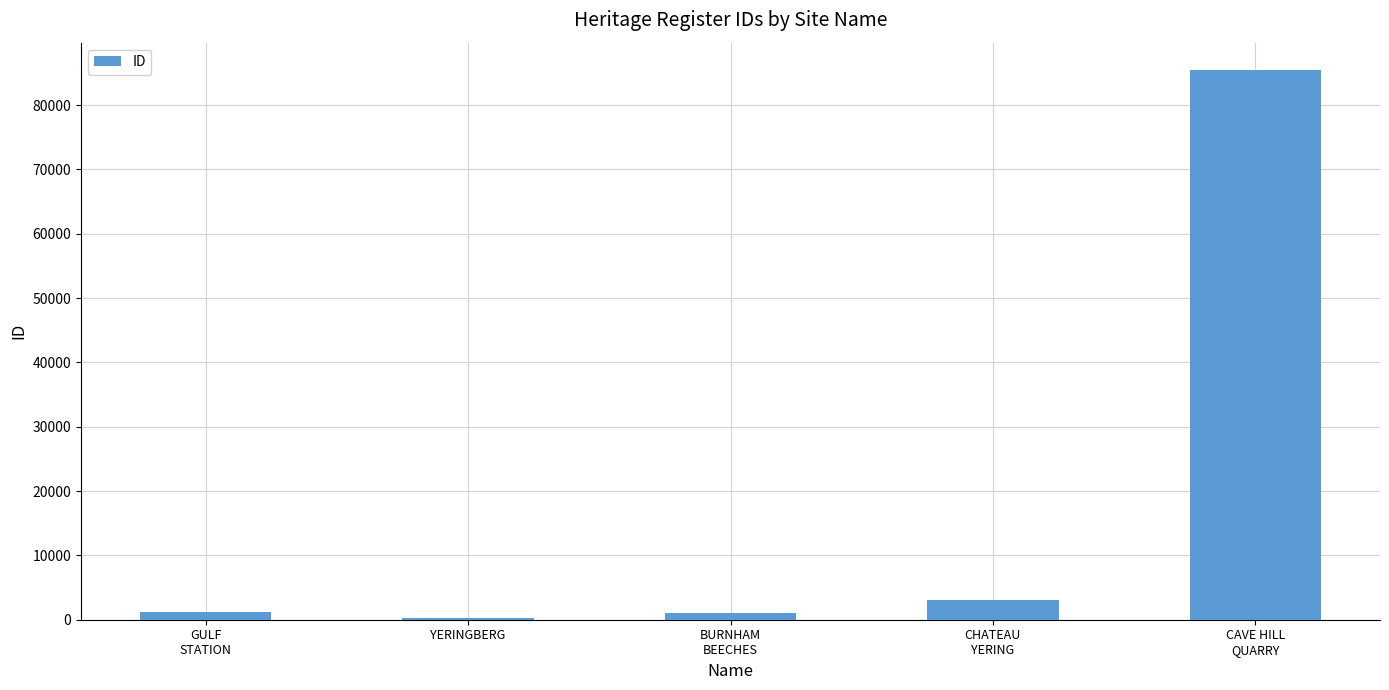

What is the value of the 2nd bar from the left?

309